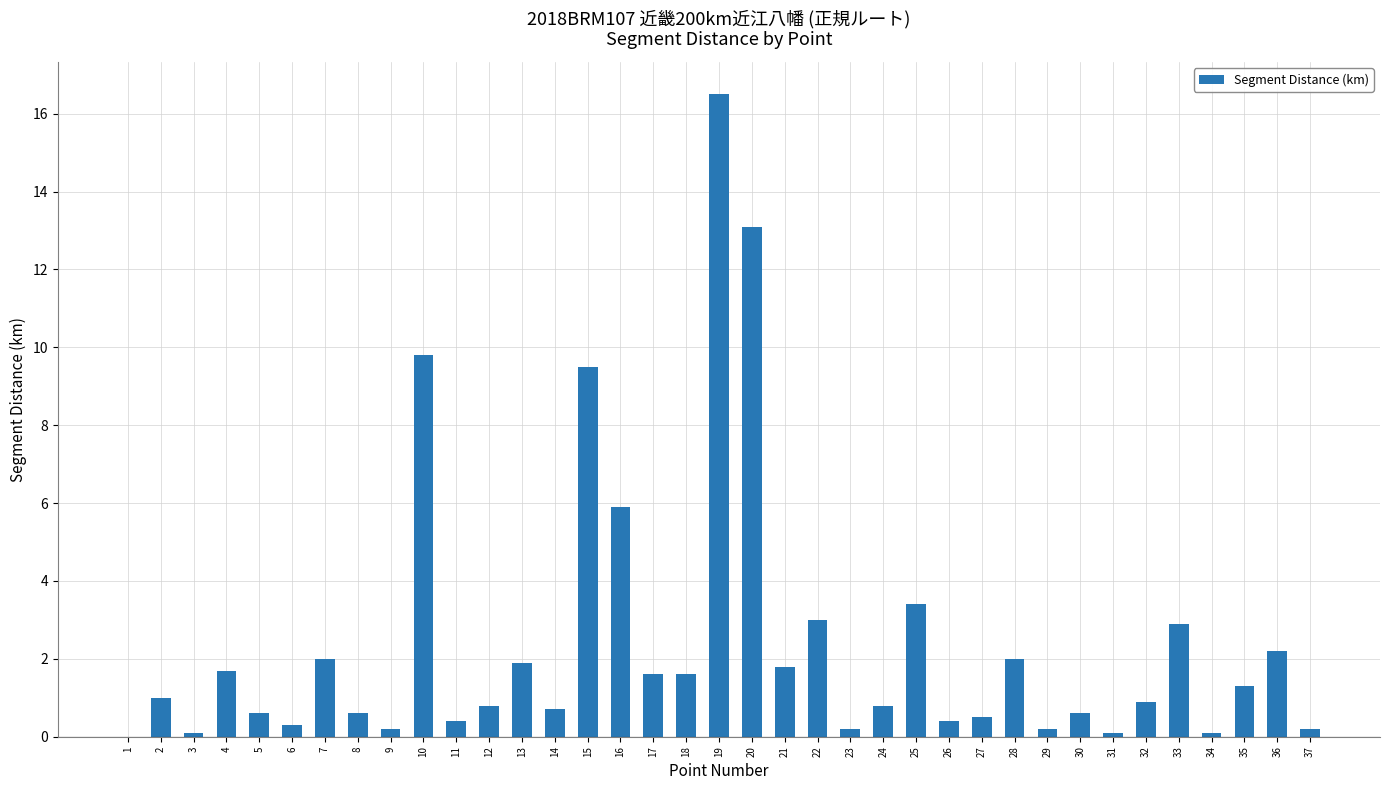

The value at 2 is 0.4. True or false?

False